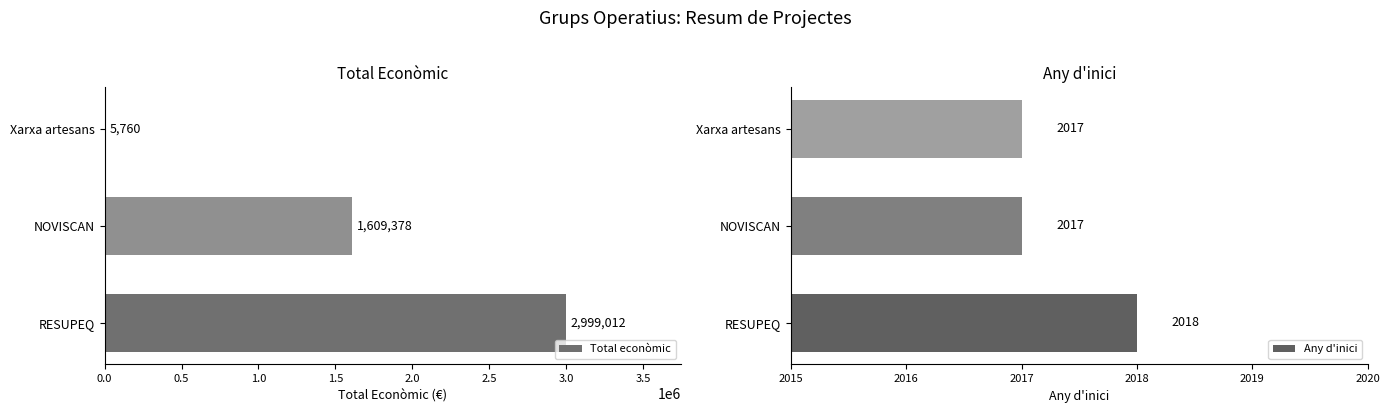

What is the highest value of the Total econòmic series?

2999012